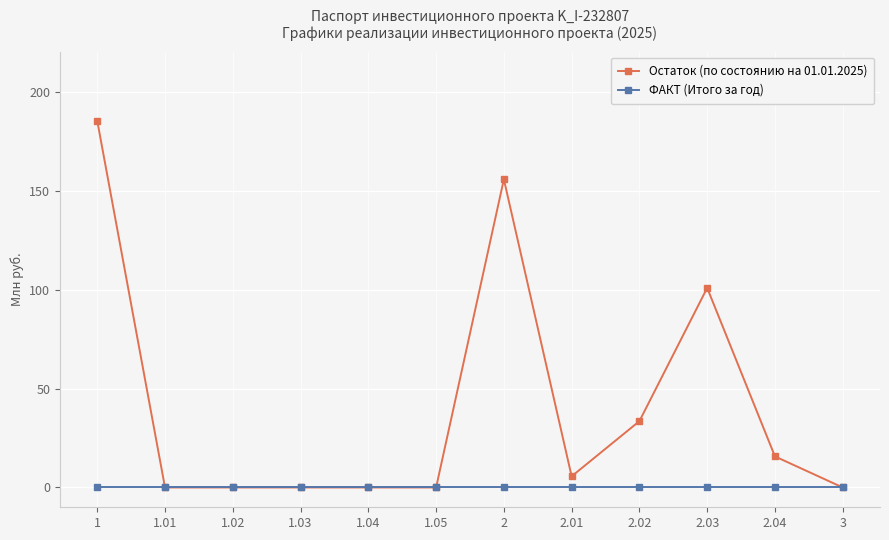

The value of Остаток (по состоянию на 01.01.2025) at 2.02 is 33.5. True or false?

True